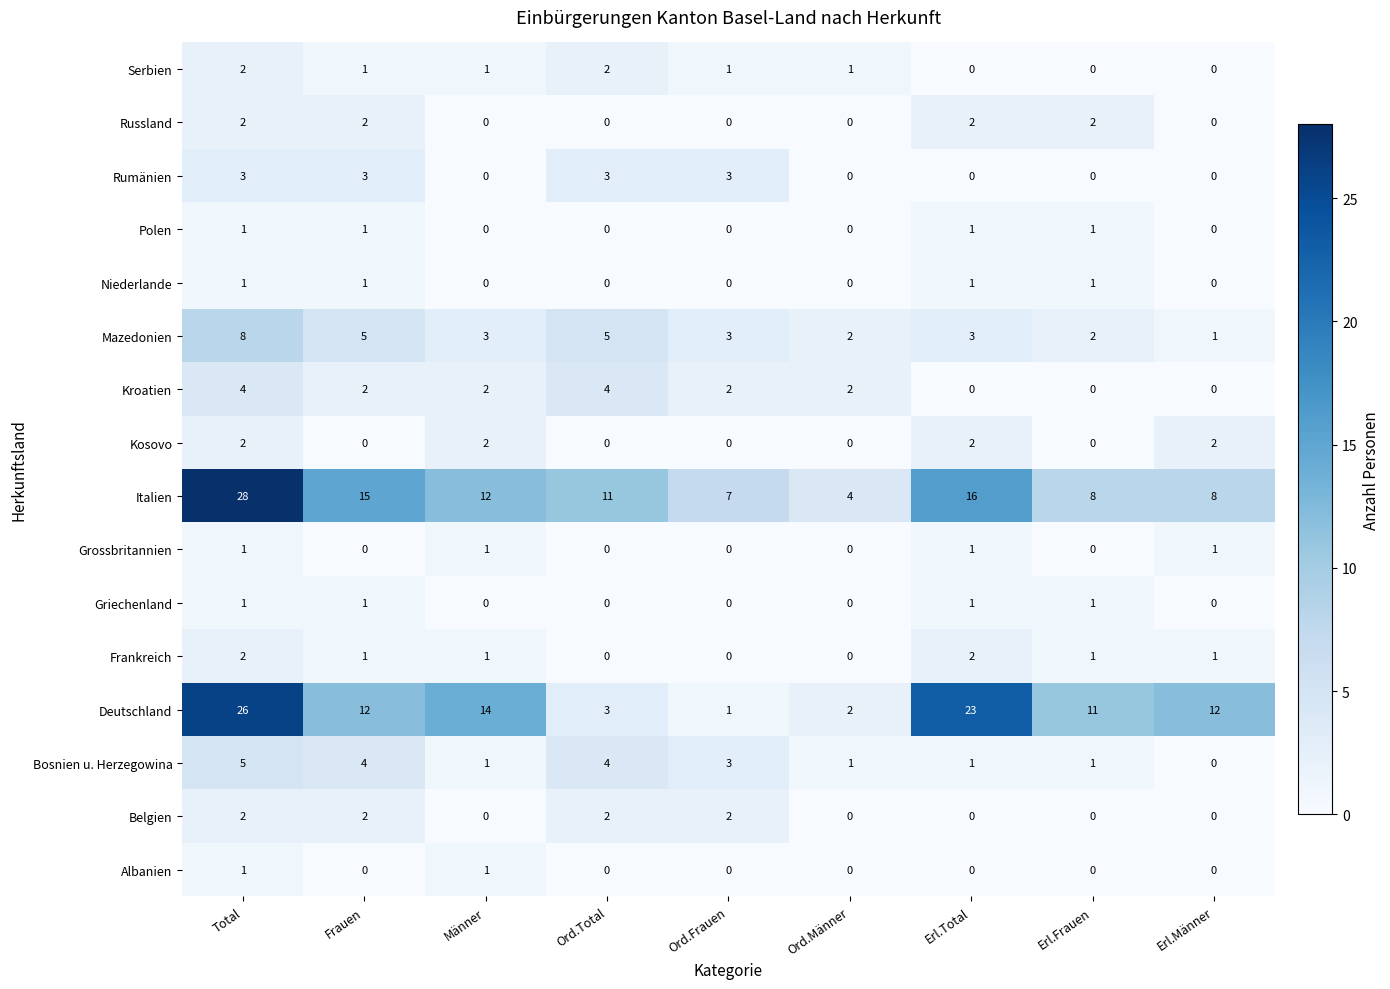

Is it true that Belgien equals 0 at Ord.Männer?

True